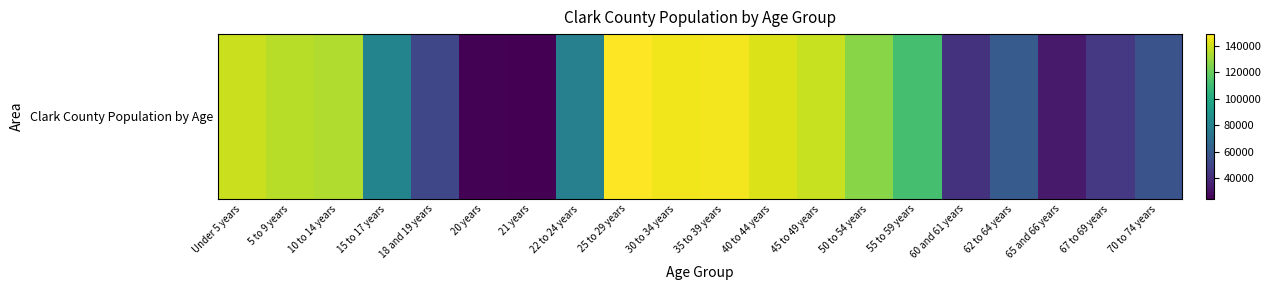

At which category does the chart reach its minimum across all series?

21 years